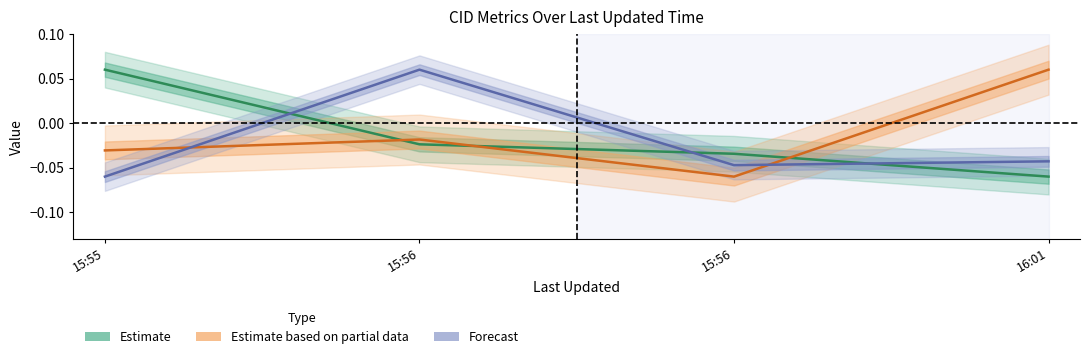

Which category has the lowest value in the Forecast (Line) series?

15:55